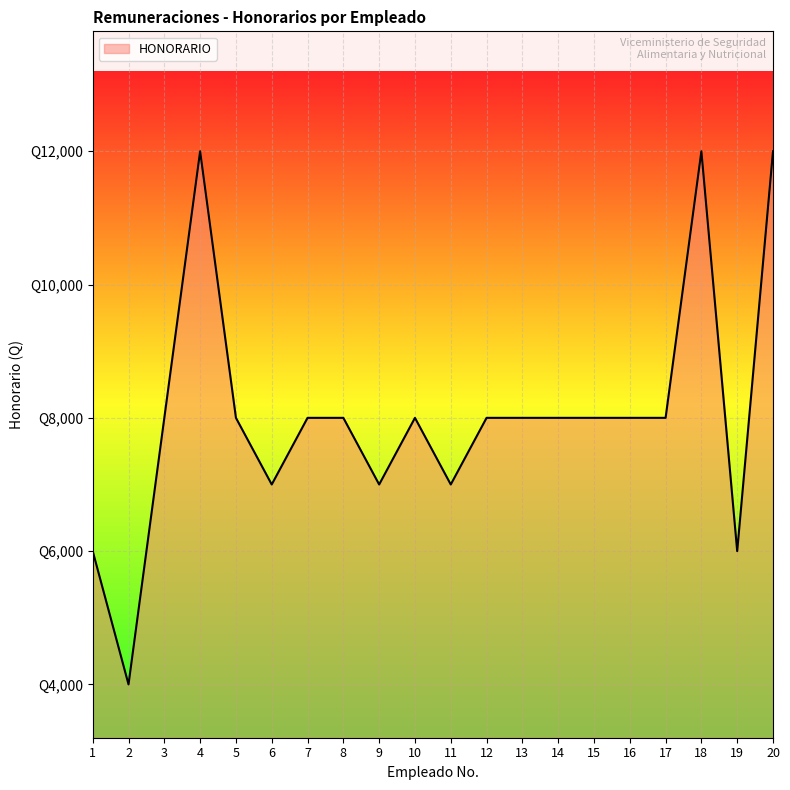

Rank the categories by value from highest to lowest.

4, 18, 20, 3, 5, 7, 8, 10, 12, 13, 14, 15, 16, 17, 6, 9, 11, 1, 19, 2